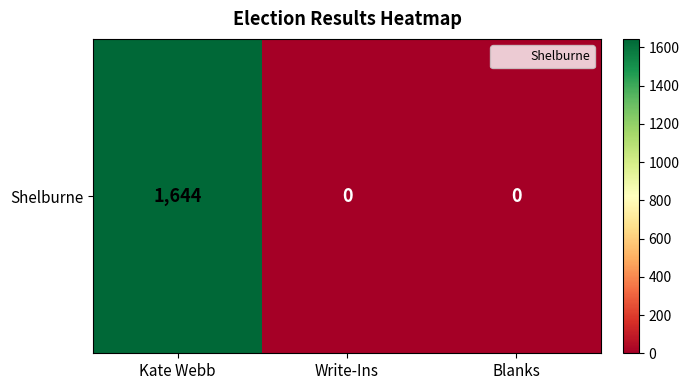

Rank the categories by value from lowest to highest.

Write-Ins, Blanks, Kate Webb